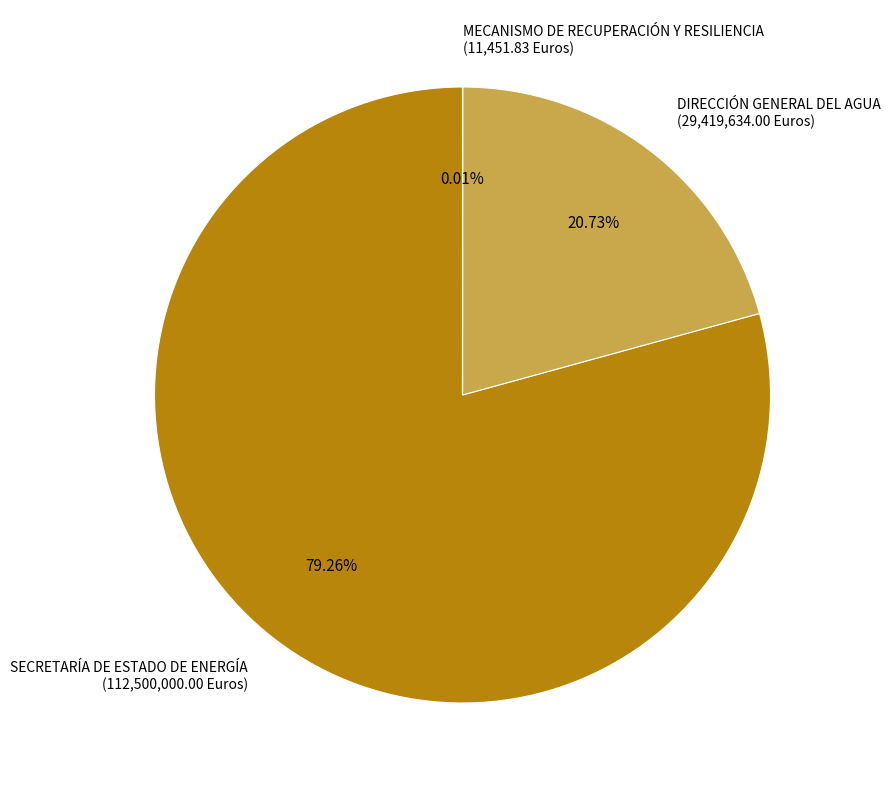

Does DIRECCIÓN GENERAL DEL AGUA (29,419,634.00 Euros) represent more than half of the total?

No